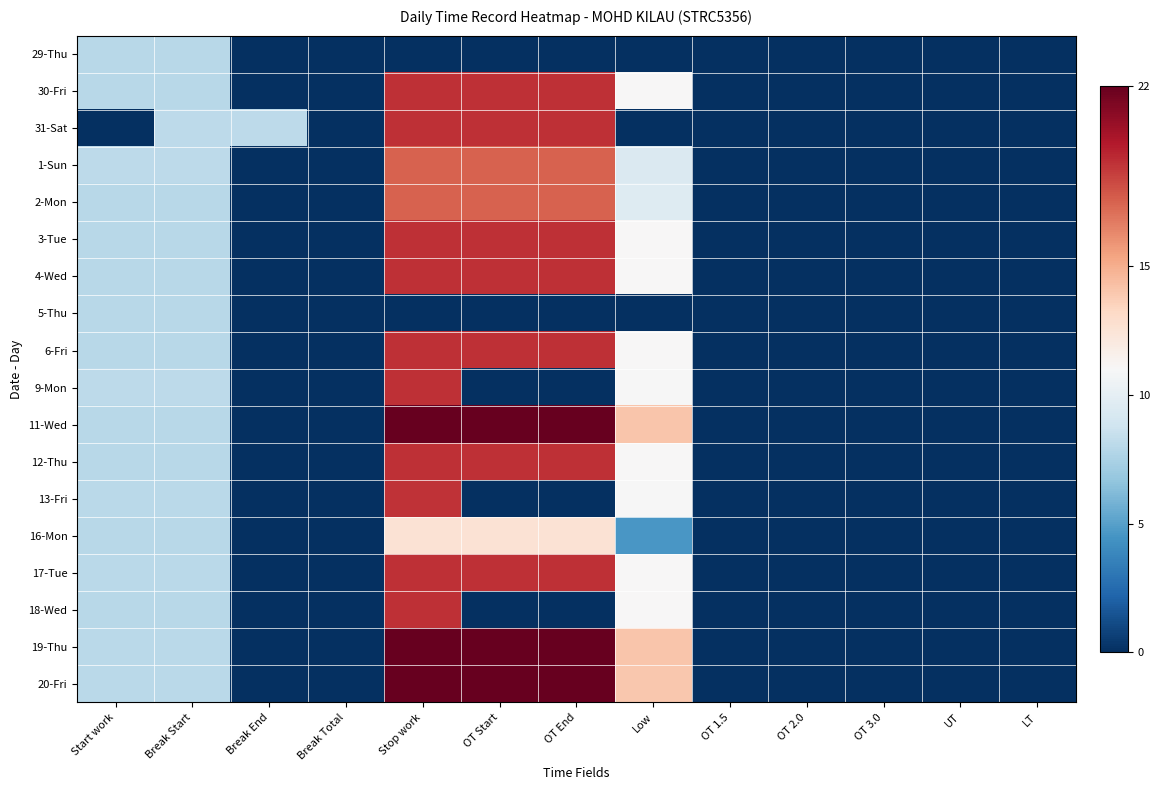

Rank the series by their maximum value, from lowest to highest.

29-Thu, 5-Thu, 16-Mon, 1-Sun, 2-Mon, 13-Fri, 30-Fri, 31-Sat, 3-Tue, 4-Wed, 6-Fri, 9-Mon, 17-Tue, 12-Thu, 18-Wed, 11-Wed, 20-Fri, 19-Thu